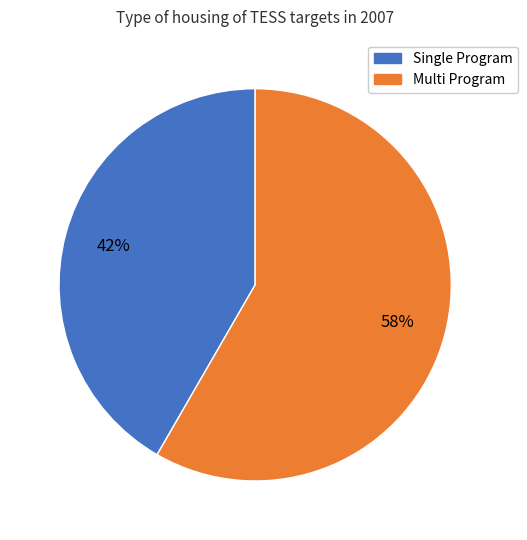

To the nearest percent, what is the average slice percentage?

50%